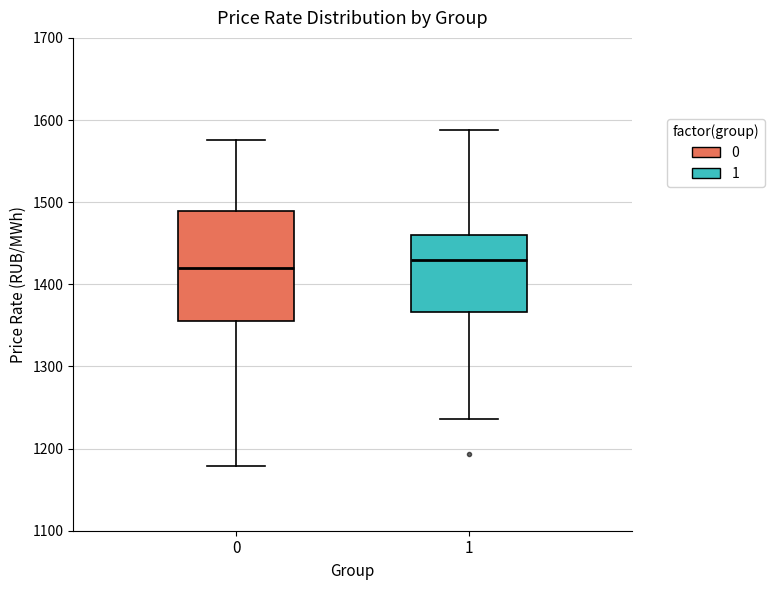

Reading left to right, read every box against the y-axis: the position of its median line, the range the box covers, and the ends of its whiskers. The values are not printed on the chart, so give them approximately, as read against the axis.

0: median 1420, box 1350 to 1490, whiskers 1180 to 1580
1: median 1430, box 1370 to 1460, whiskers 1240 to 1590